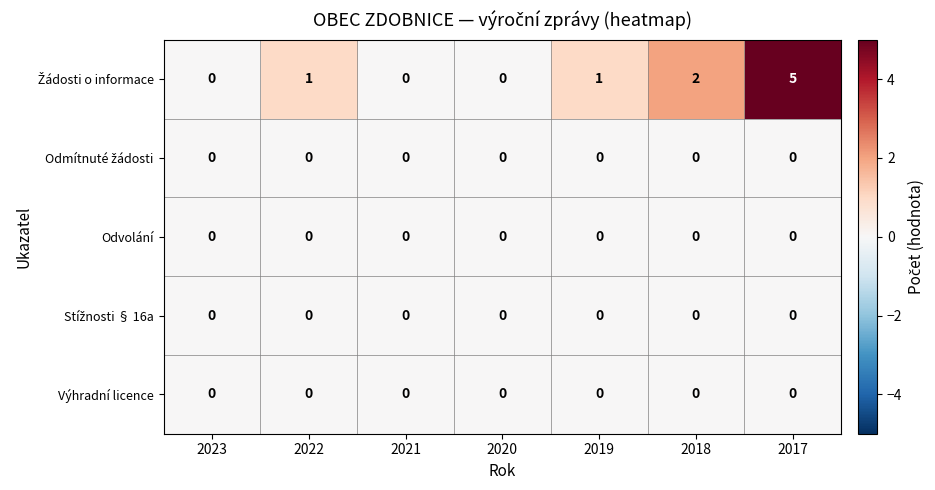

The Výhradní licence series shows 0 at 2019. True or false?

True